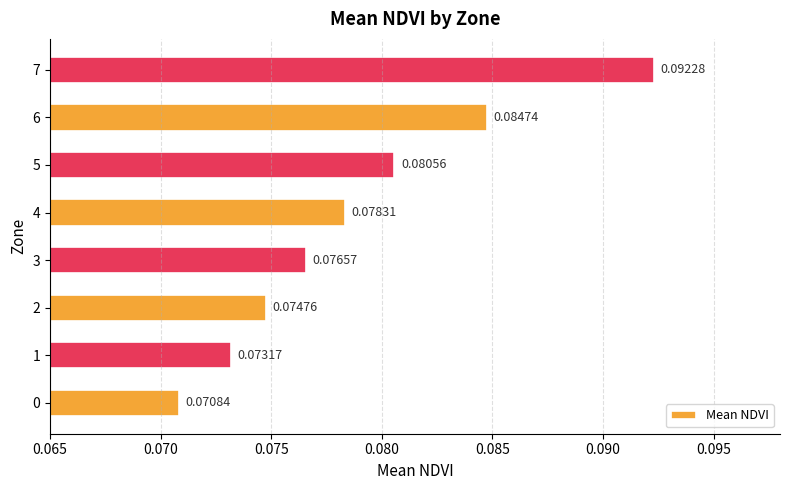

What is the sum of all values?

0.6